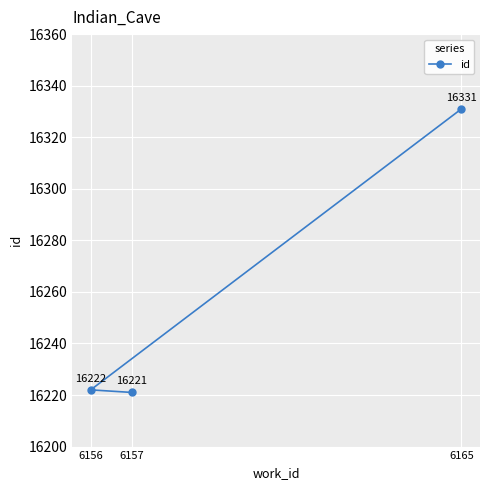

Reading left to right, list all the values displayed in this chart.

6156=16222	6157=16221	6165=16331